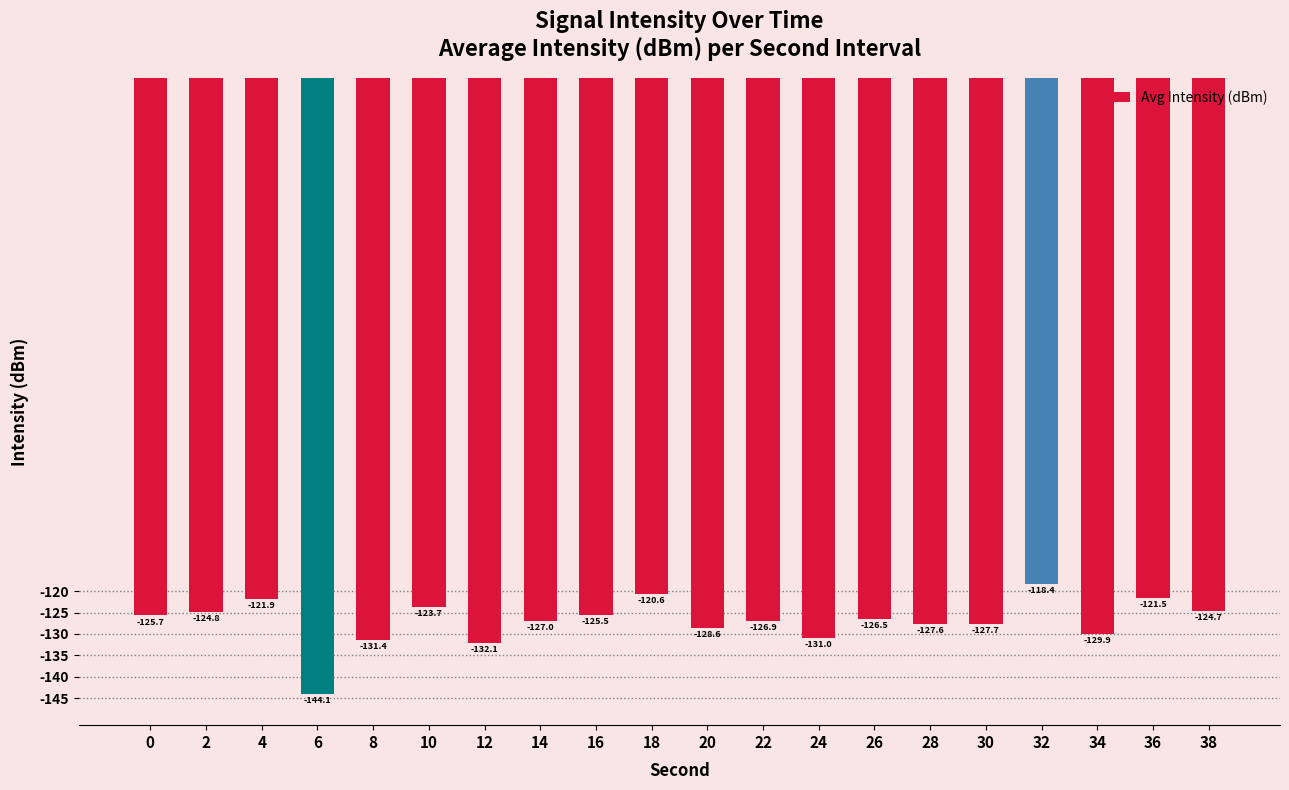

At which category does the chart reach its minimum across all series?

6